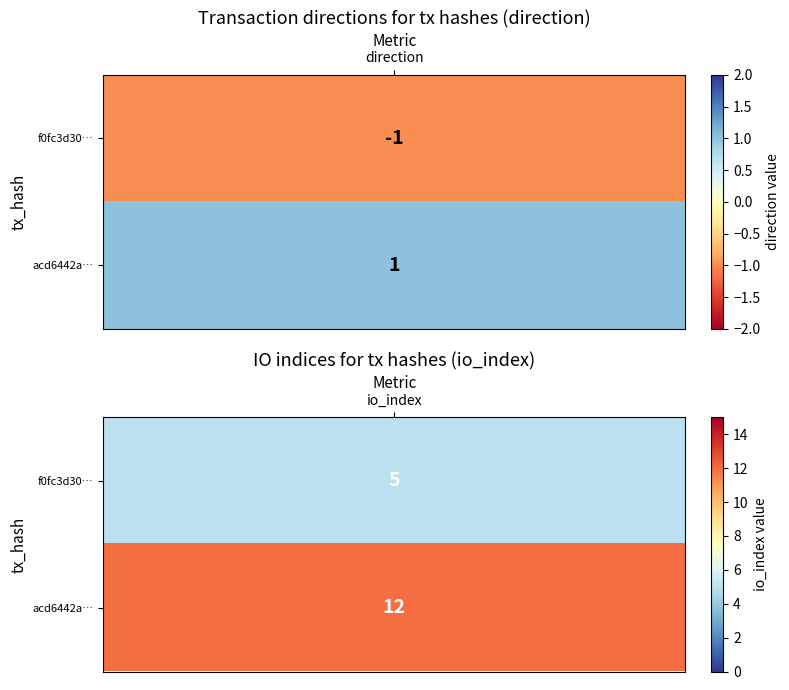

The f0fc3d3020b5cb7eeca9b05fb64cd2bd9efbe9d series shows 0 at 0. True or false?

False